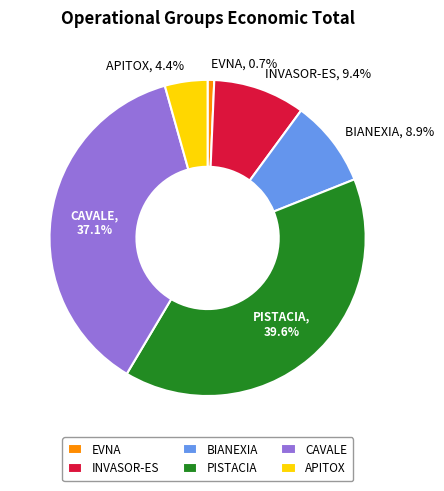

What portion of the pie excludes APITOX?

95.6%